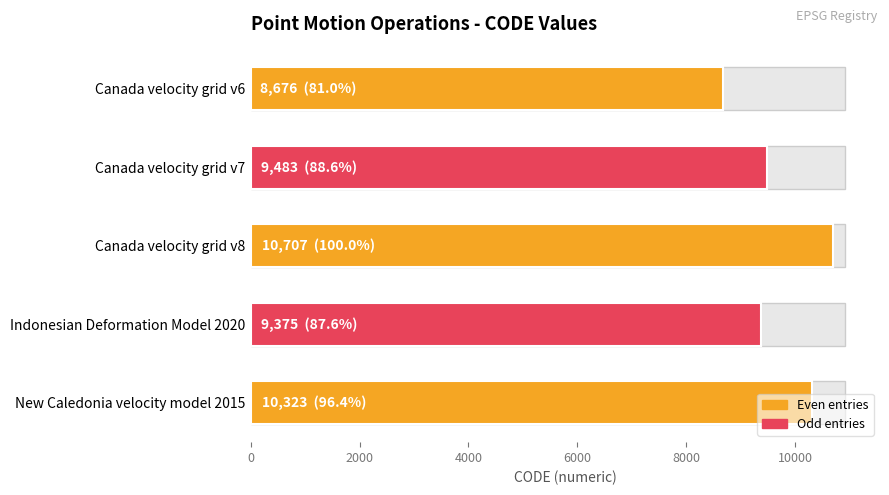

What is the smallest value displayed?

8676